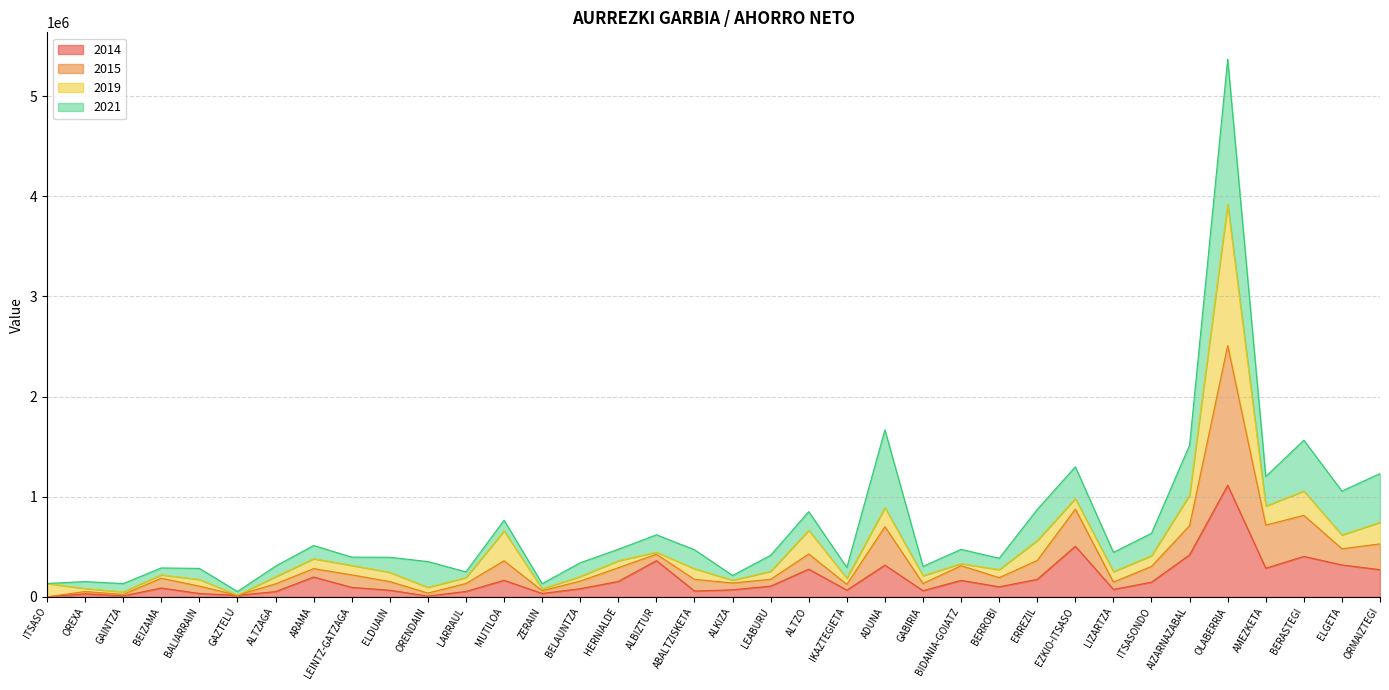

Which category has the lowest value across all series?

ITSASO